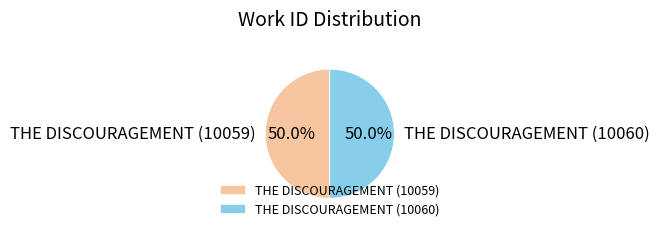

How many slices are in this pie chart?

2